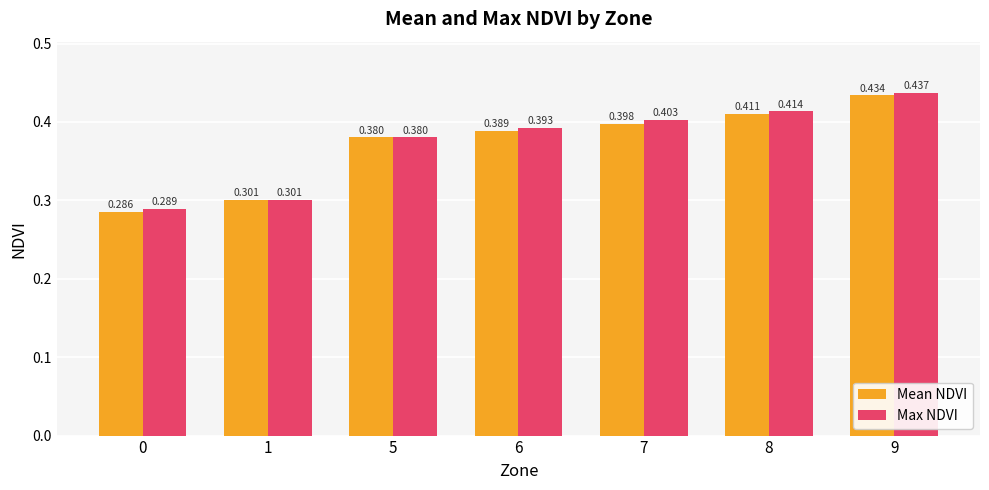

Between 0 and 6, which series saw the biggest shift?

Max NDVI